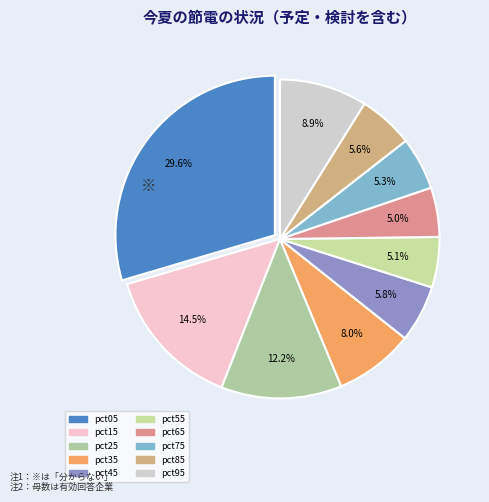

Does pct75 represent more than half of the total?

No